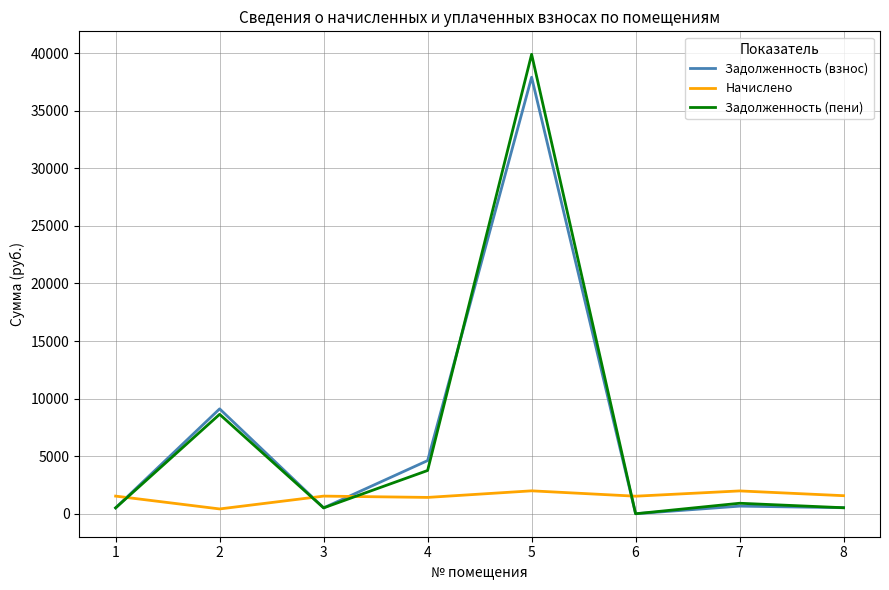

What is the sum of the Задолженность (пени) values at 6 and 4?

3757.9